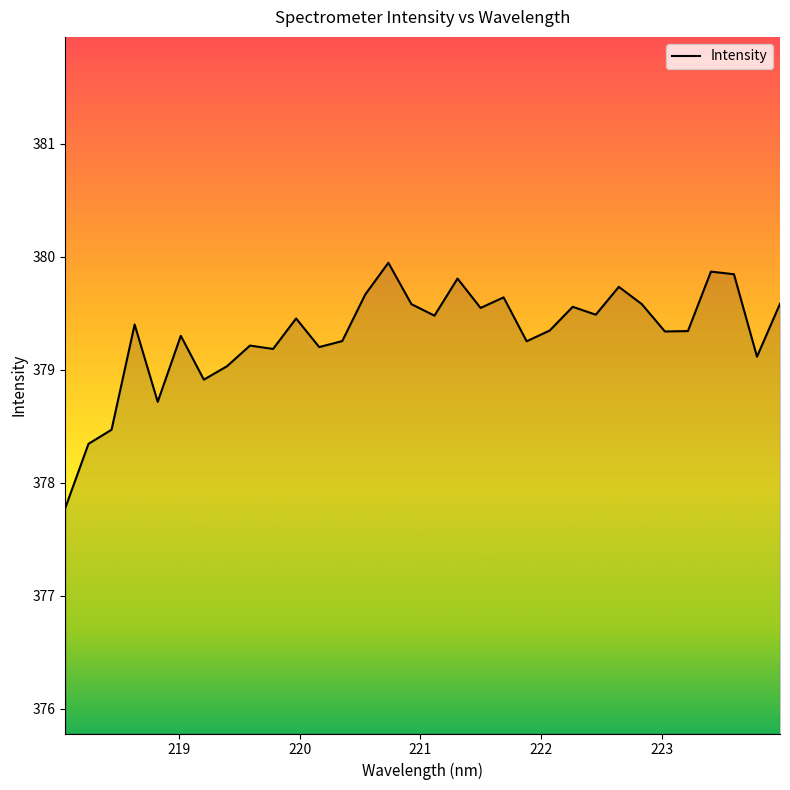

What is the smallest value displayed?

377.8